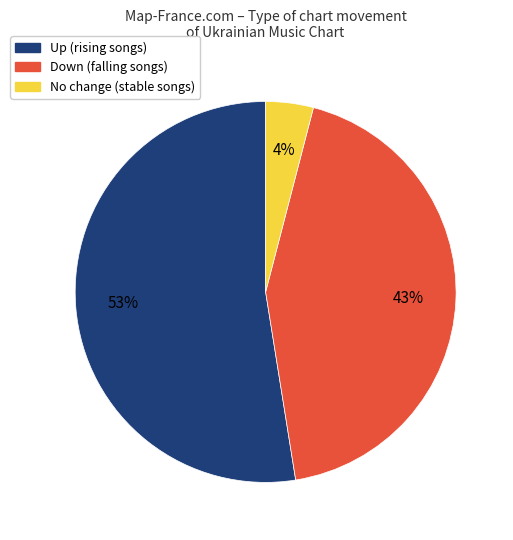

Does any single category account for the majority?

Yes